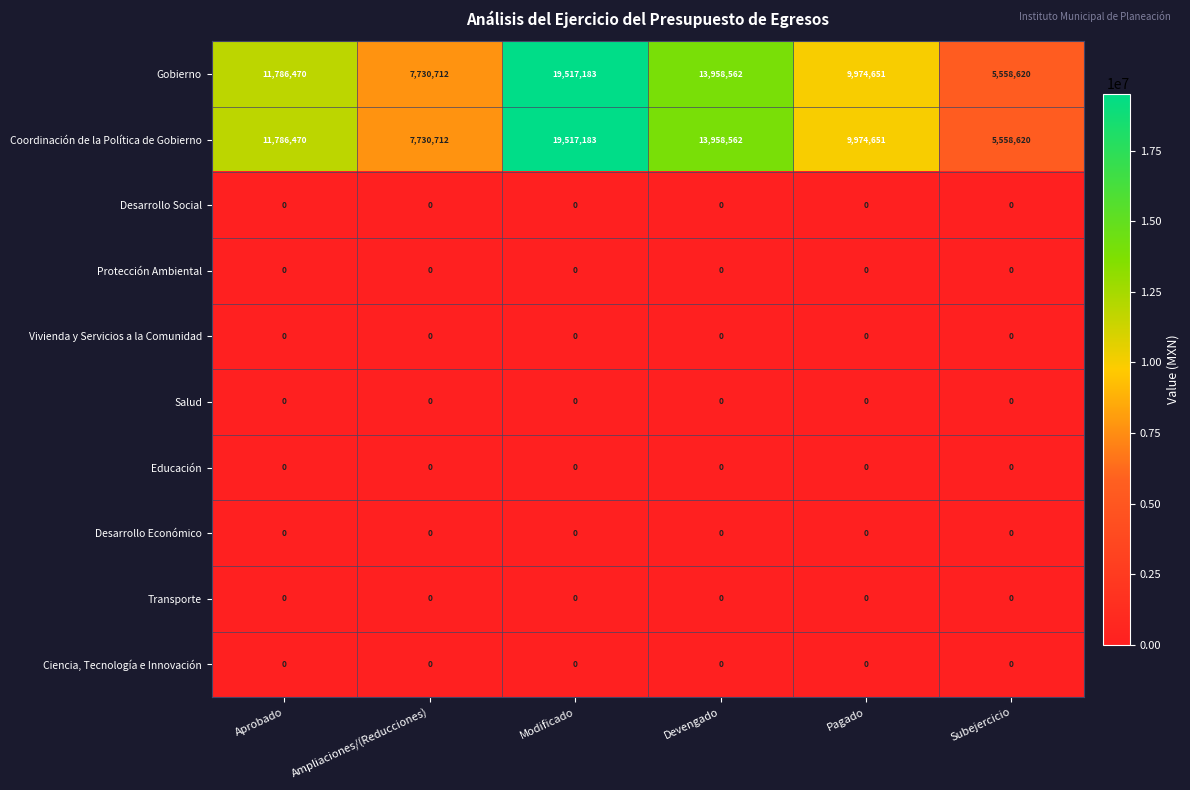

What is the spread (max minus min) of values at Pagado?

9974651